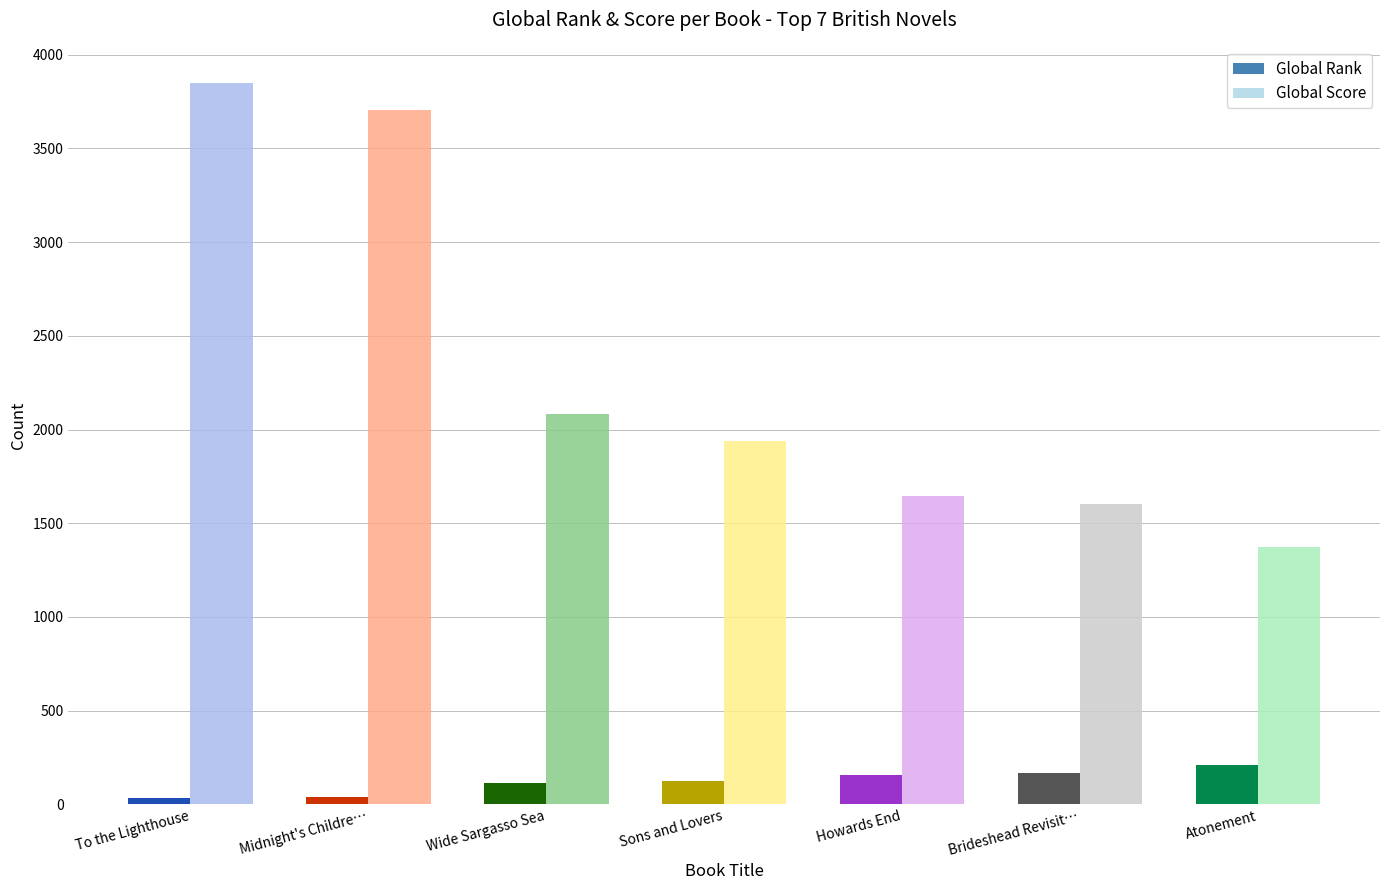

How many distinct data groups are displayed?

2